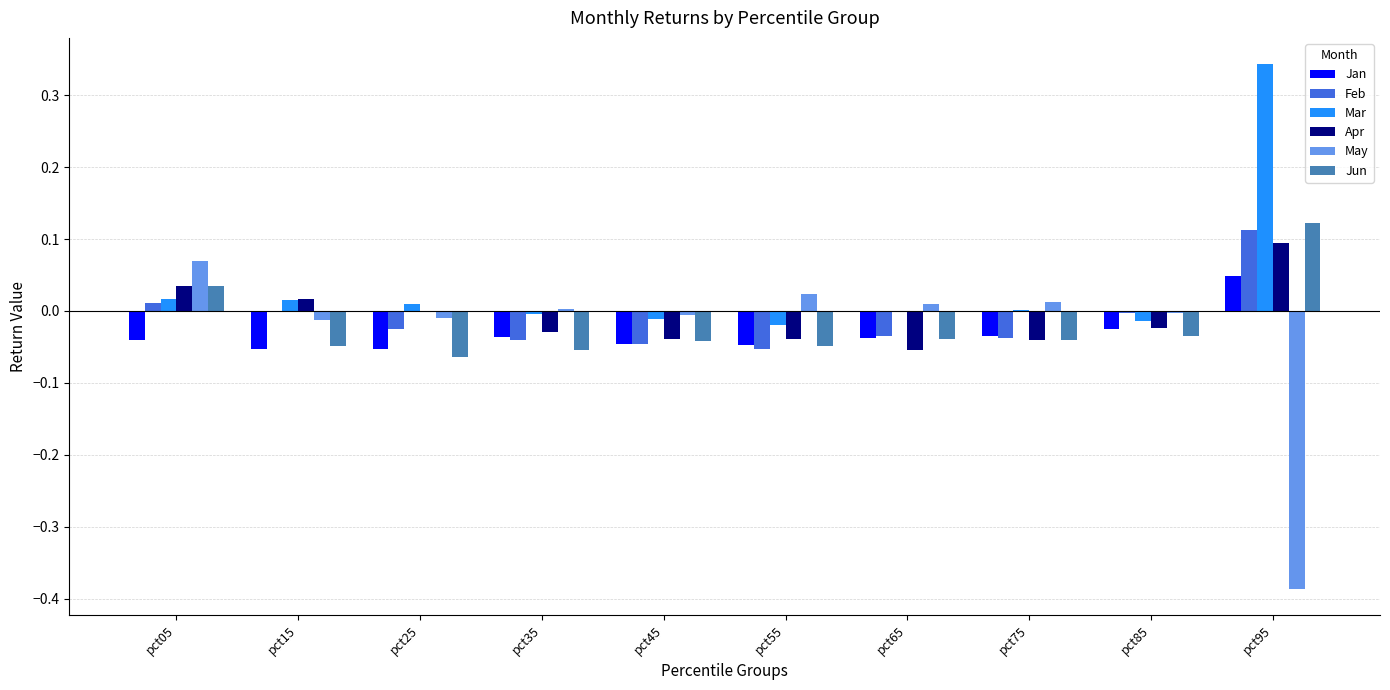

At which category is the sum across all series the highest?

pct95